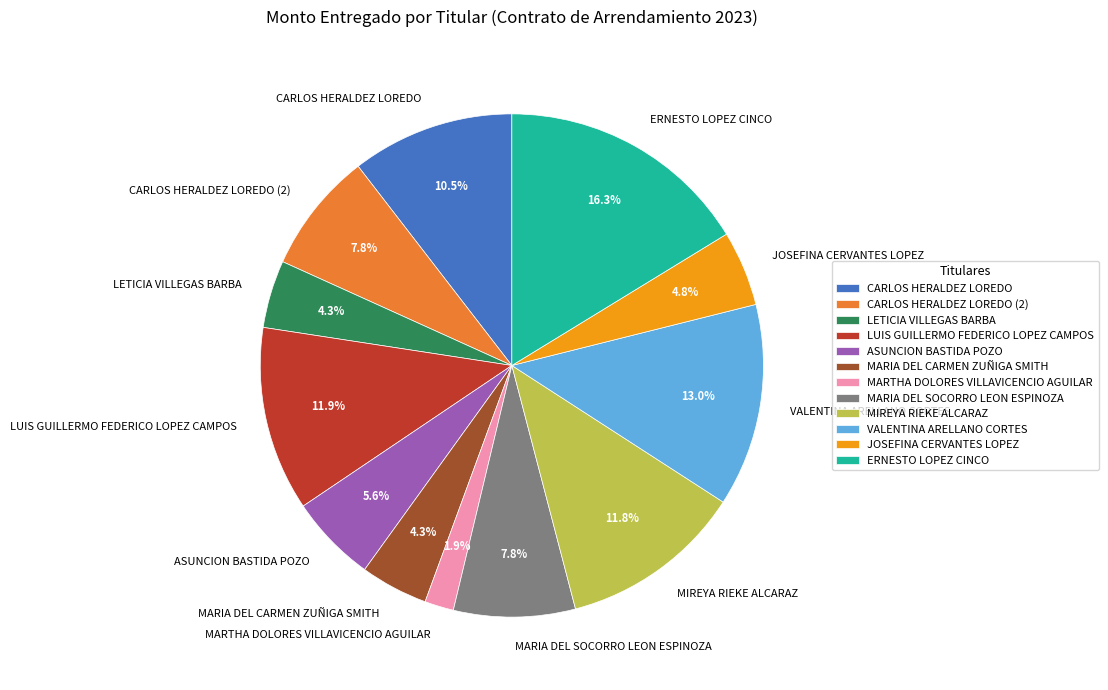

Does MIREYA RIEKE ALCARAZ account for over 50% of the chart?

No